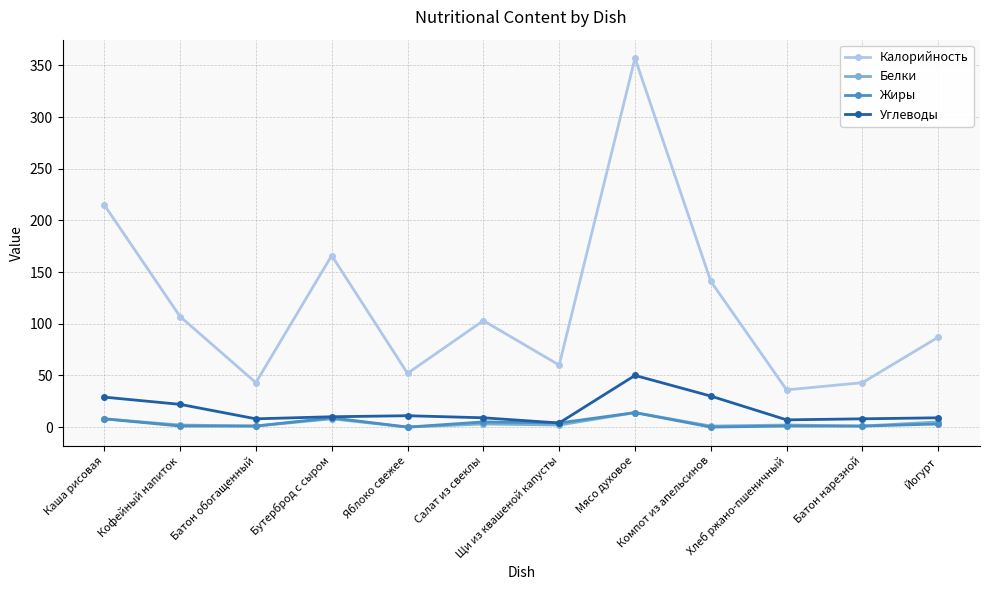

True or false: Калорийность and Белки intersect in this chart.

False